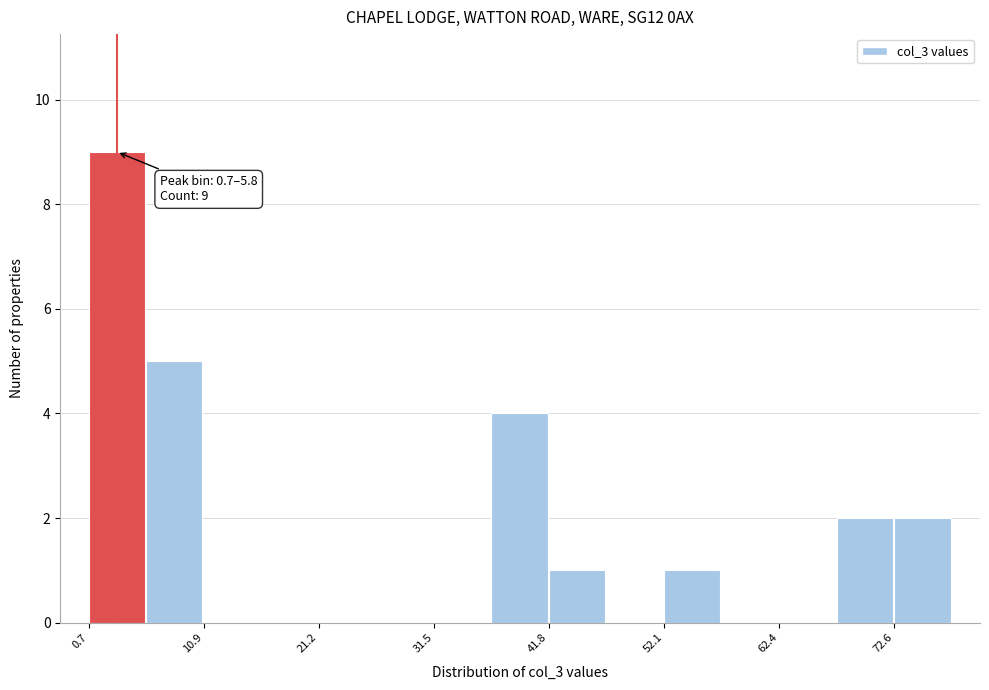

Around what value on the x-axis is the tallest bar? Give the approximate position of its centre, as read against the axis.

4